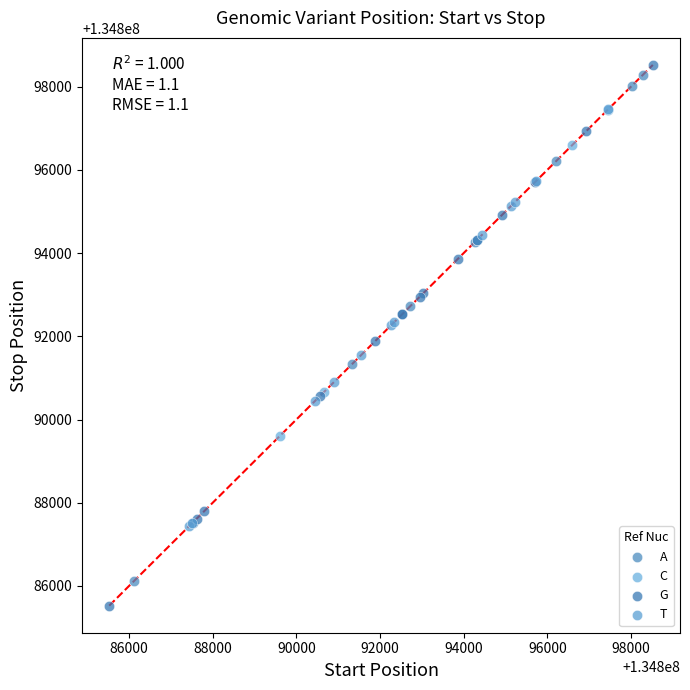

Which series has the largest Y range (max minus min)?

G